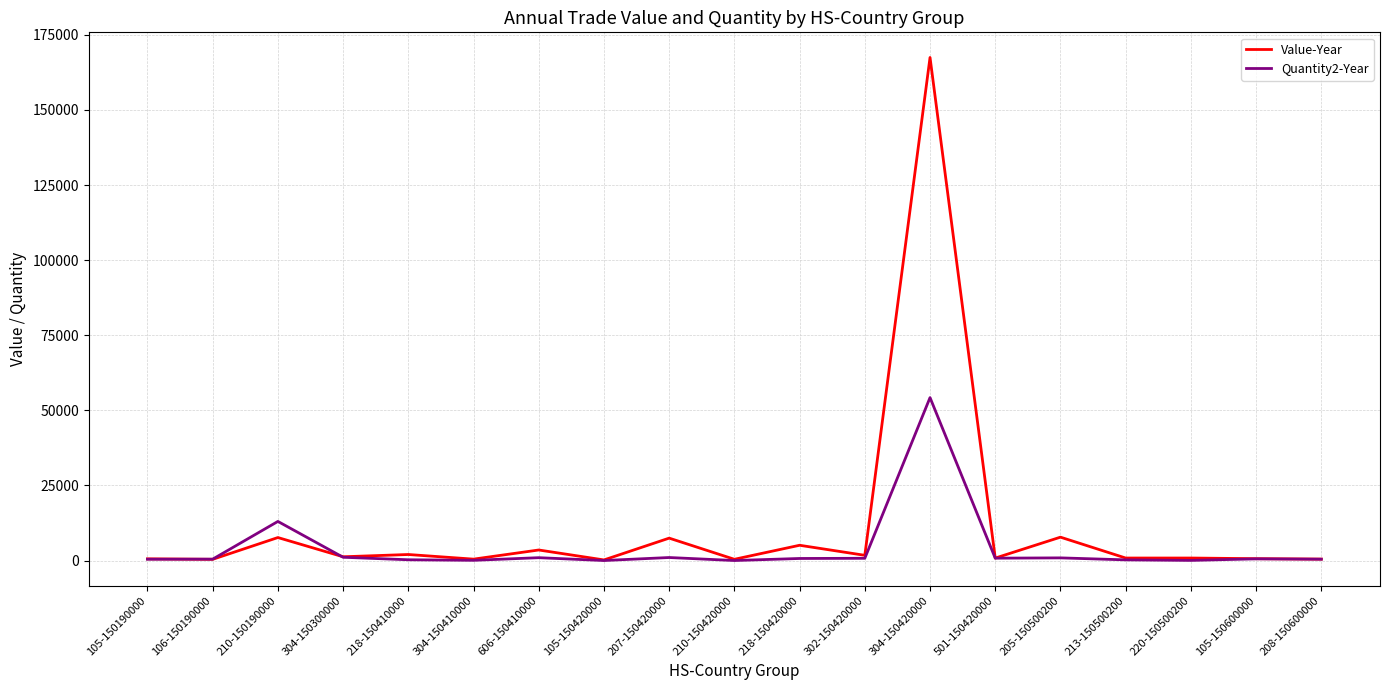

What is the total value across all series at 208-150600000?

955